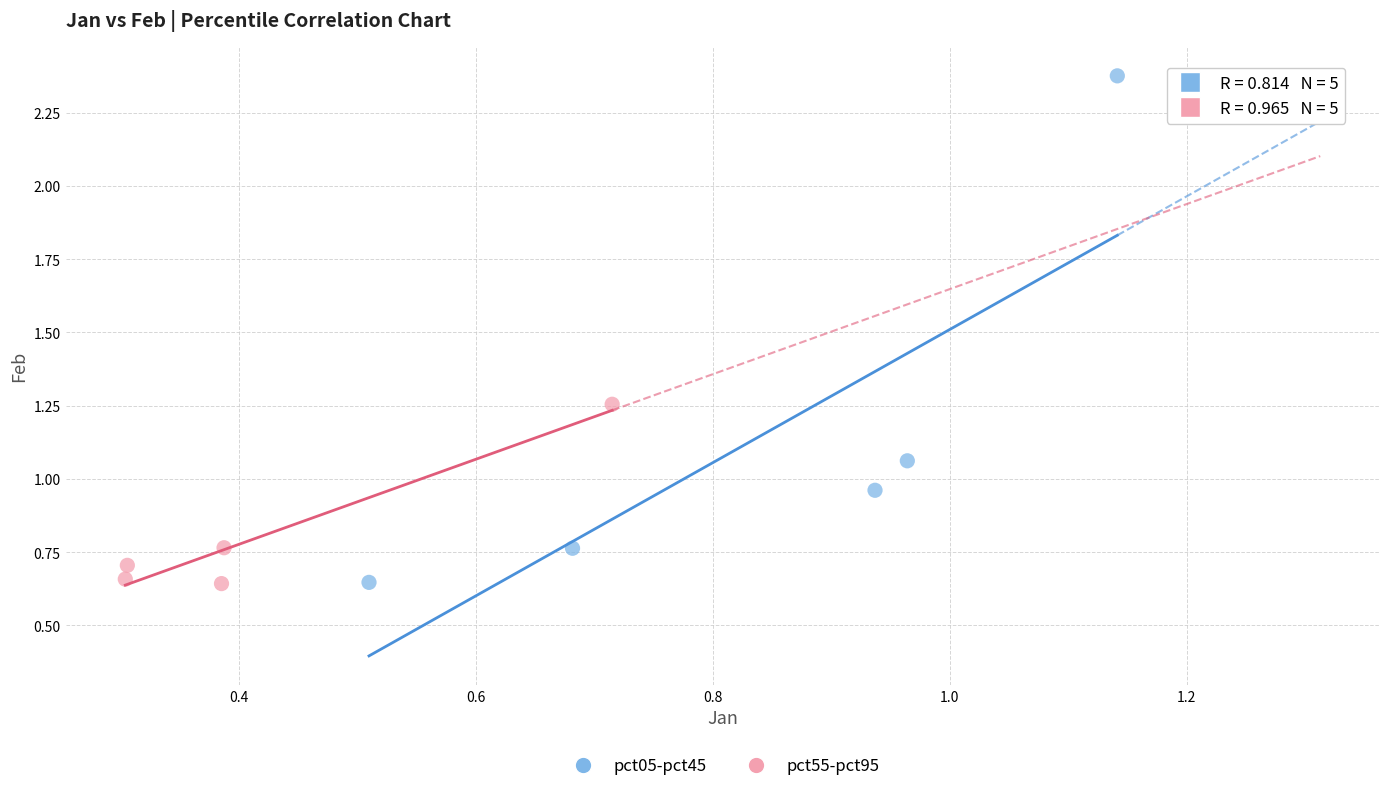

Which series has the widest spread of Y values?

pct05-pct45